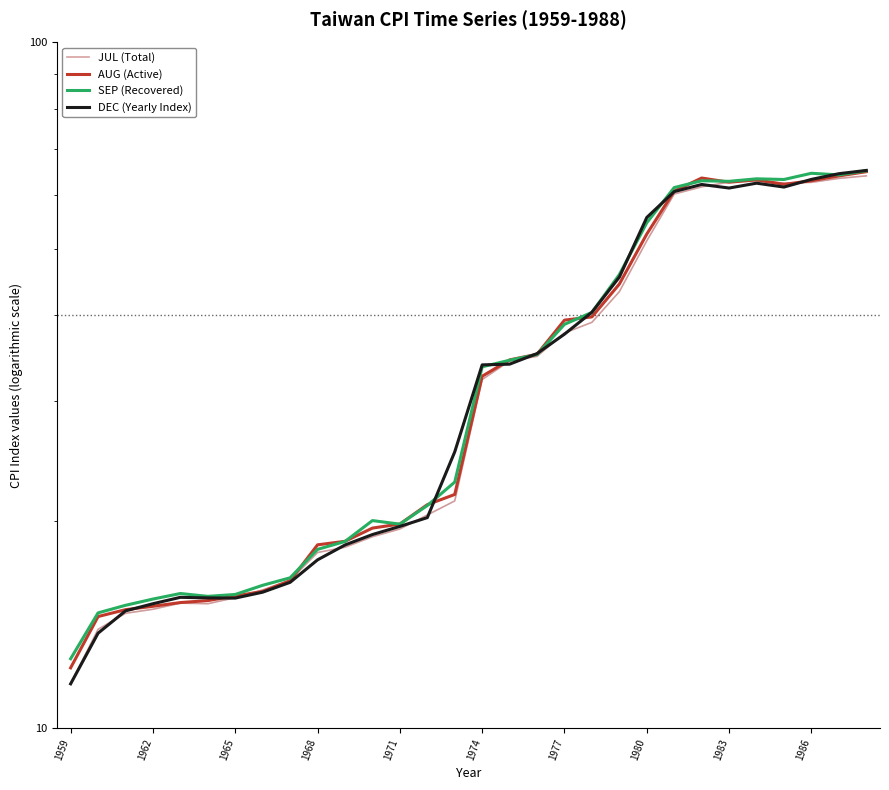

Reading left to right, what are all the values shown in this chart?

JUL (Total): 11.6	13.9	14.7	14.9	15.2	15.2	15.5	15.9	16.4	18.0	18.3	19.0	19.5	20.4	21.4	32.2	34.3	34.8	37.7	39.0	43.3	51.4	60.1	61.6	62.6	62.8	62.4	62.5	63.3	63.9
AUG (Active): 12.2	14.5	14.9	15.0	15.2	15.3	15.6	15.8	16.4	18.5	18.7	19.6	19.8	21.2	21.9	32.6	34.4	35.1	39.3	39.8	44.4	52.5	60.7	63.4	62.5	63.0	62.1	62.9	63.9	64.8
SEP (Recovered): 12.6	14.7	15.1	15.4	15.7	15.6	15.7	16.1	16.6	18.2	18.7	20.1	19.8	21.1	22.8	33.6	34.4	35.0	38.8	40.4	45.9	54.6	61.4	62.8	62.7	63.2	63.1	64.4	64.1	65.0
DEC (Yearly Index): 11.6	13.7	14.8	15.2	15.5	15.5	15.5	15.8	16.3	17.6	18.5	19.1	19.7	20.3	25.3	33.9	33.9	35.2	37.5	40.4	45.5	55.5	60.6	62.1	61.3	62.3	61.5	63.1	64.3	65.1